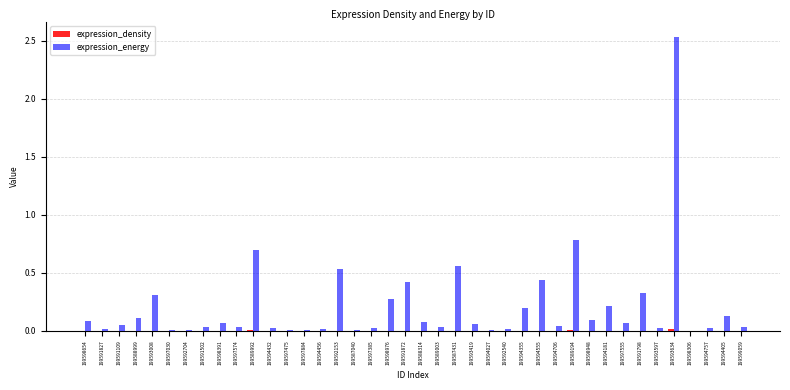

At which label is expression_energy closest to 1?

199589194